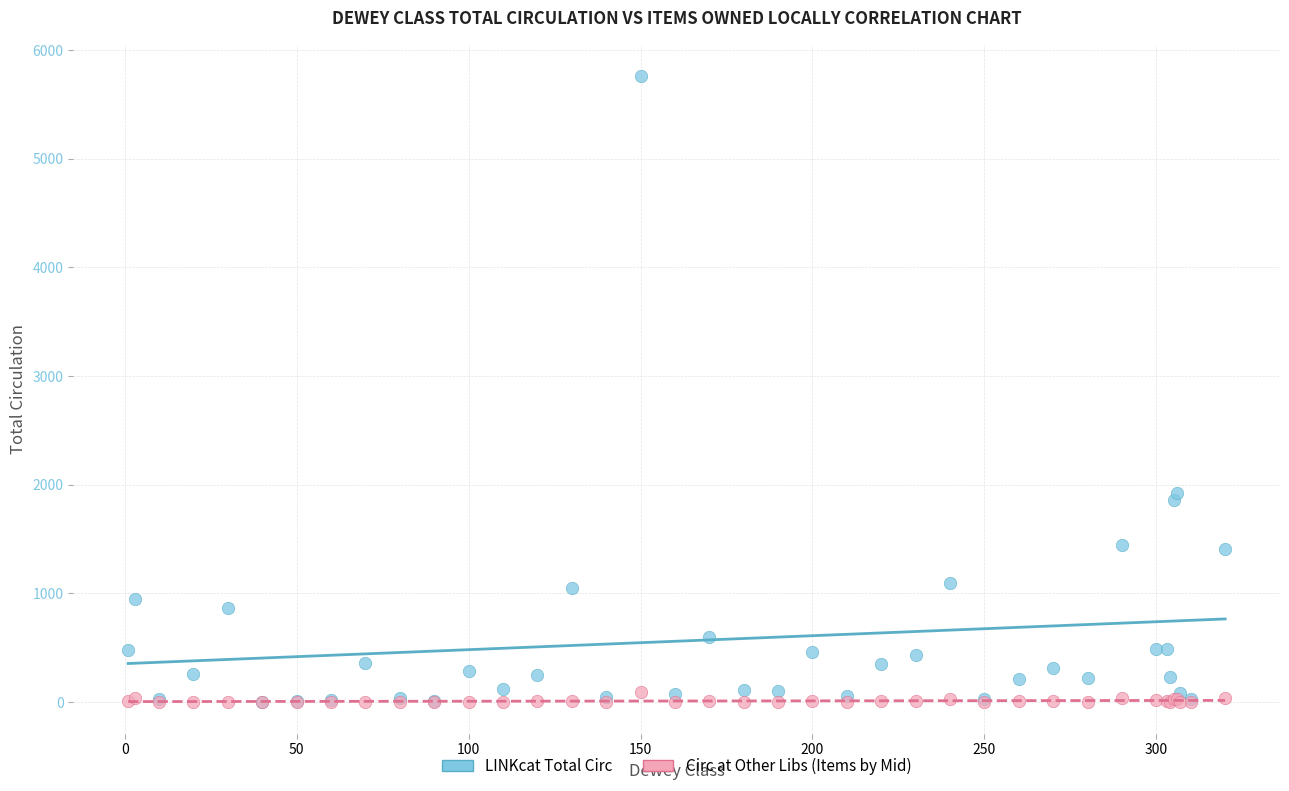

In the LINKcat Total Circ series, what Y value is closest to 2880?

1926